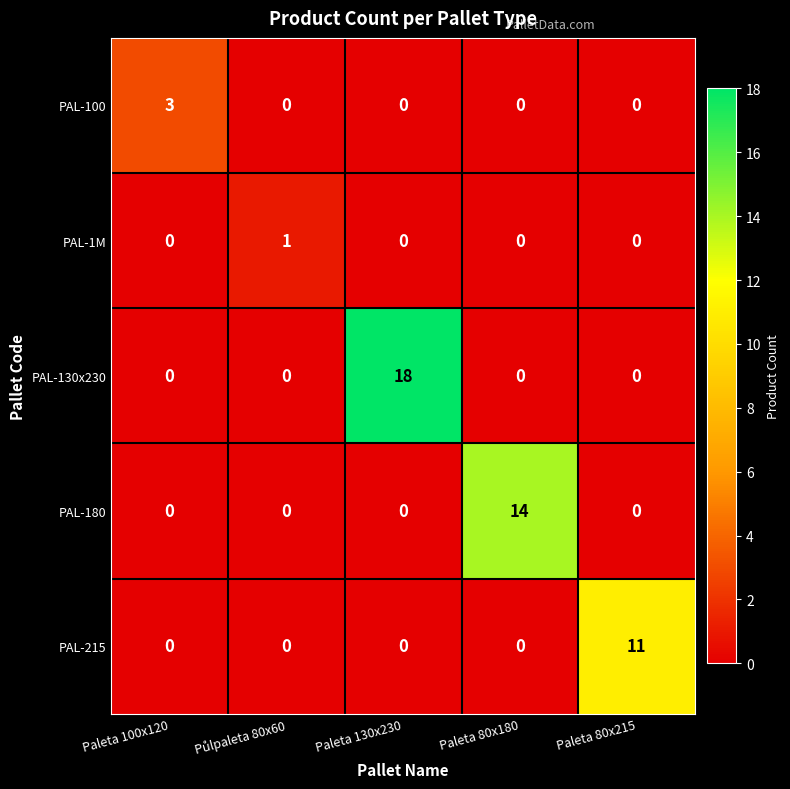

What is the average value of the PAL-180 series?

3